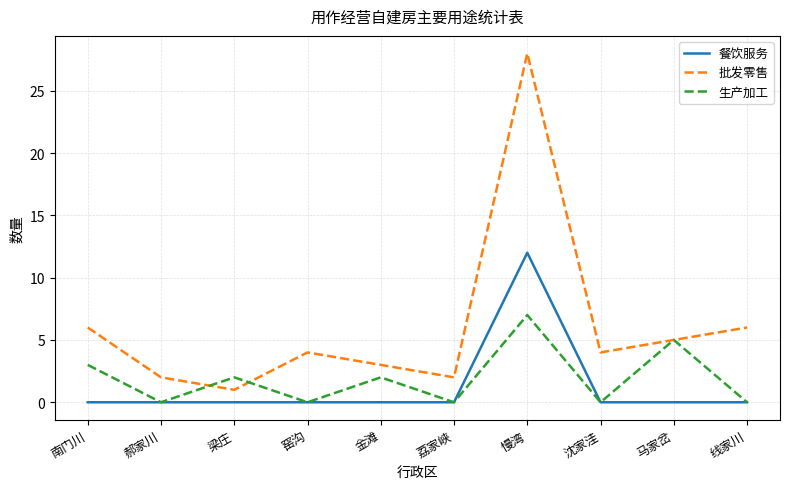

True or false: 餐饮服务 has a value of 5 at 荔家峡.

False